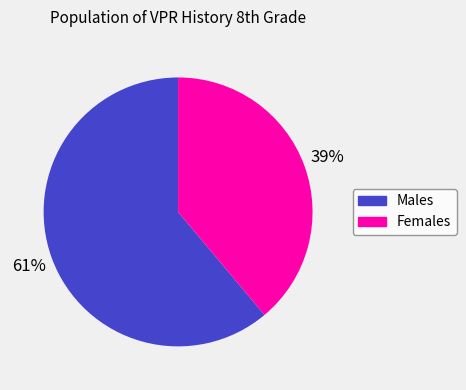

Is there any slice that represents more than half of the pie?

Yes